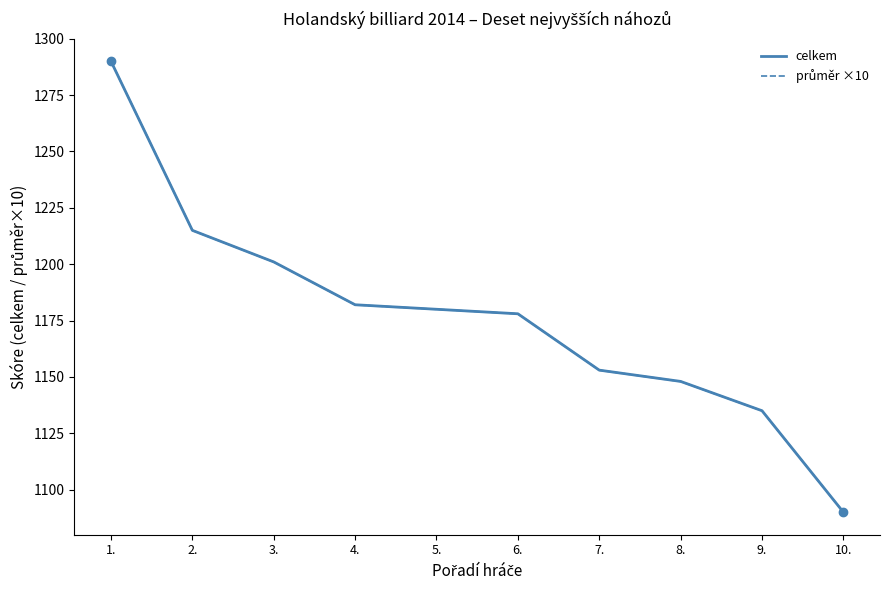

List the series in order of their peak value, lowest first.

celkem, průměr ×10